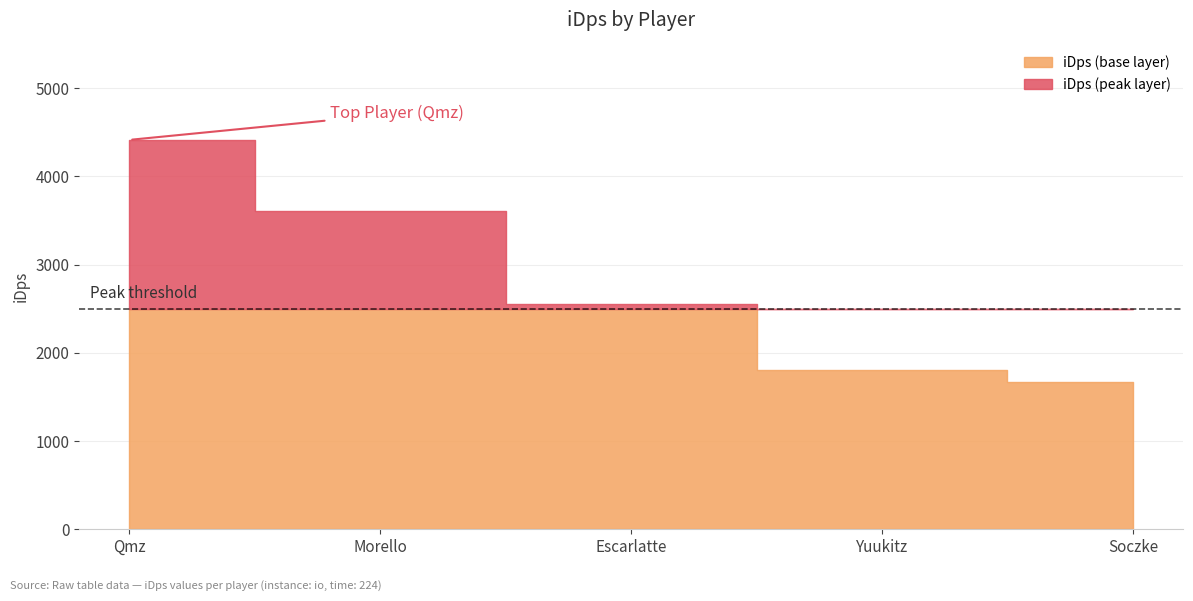

Rank the categories by value from lowest to highest.

Soczke, Yuukitz, Escarlatte, Morello, Qmz